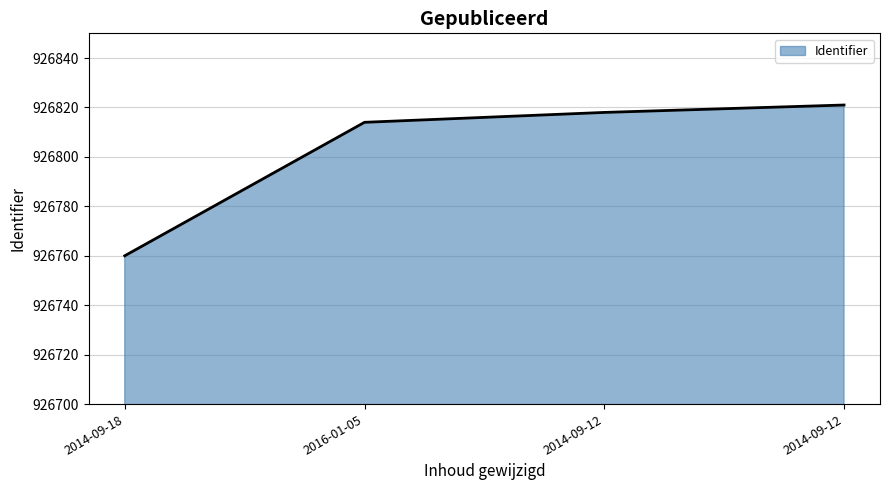

Rank the categories by value from lowest to highest.

2014-09-18, 2016-01-05, 2014-09-12, 2014-09-12